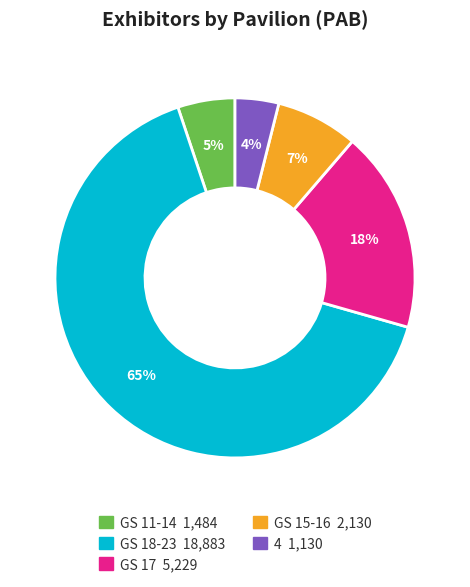

Does any single category account for the majority?

Yes